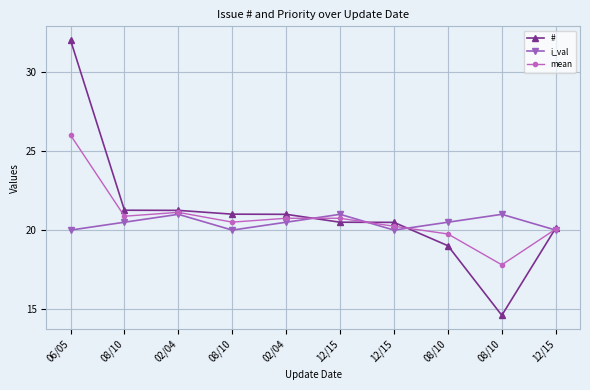

Does the chart have visible grid lines?

Yes